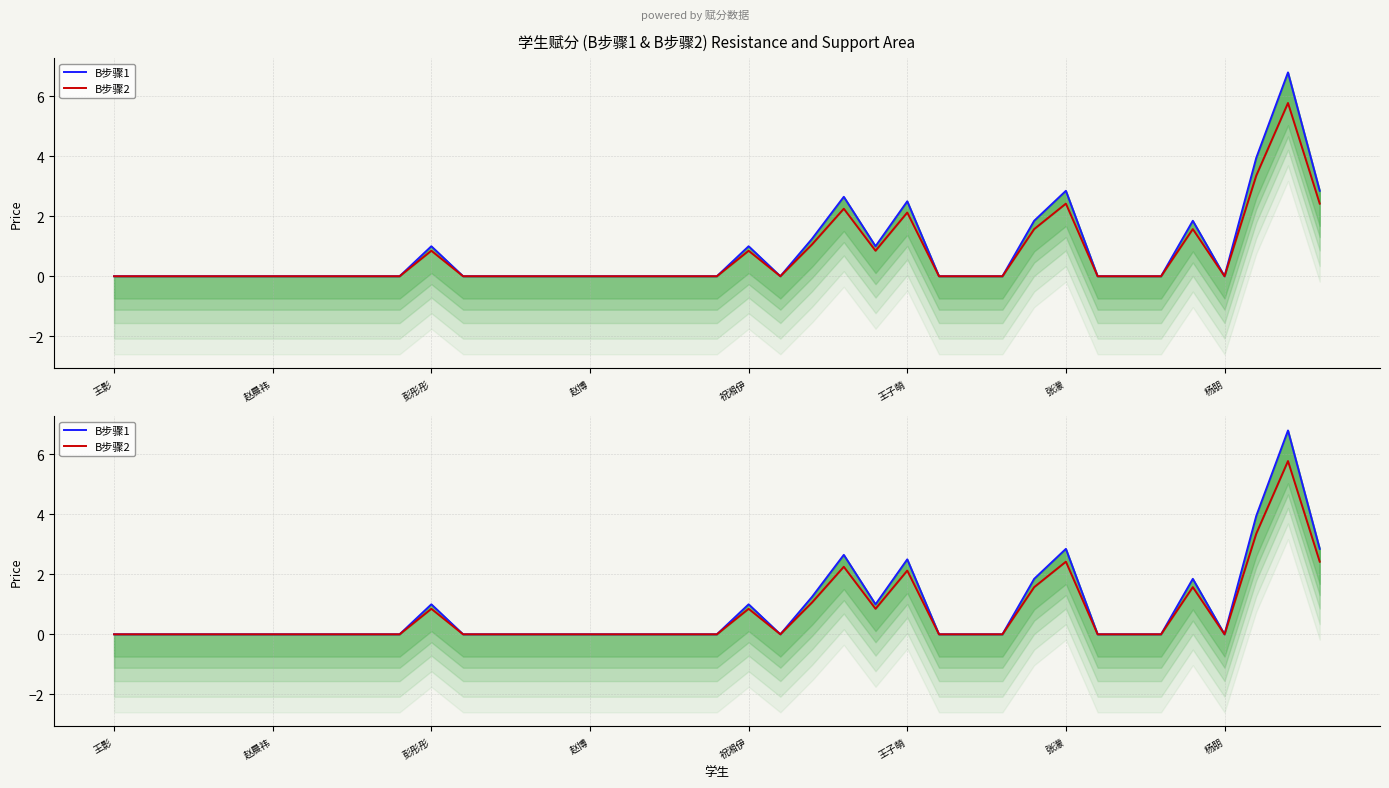

Which series has the largest range (max minus min)?

B步骤1